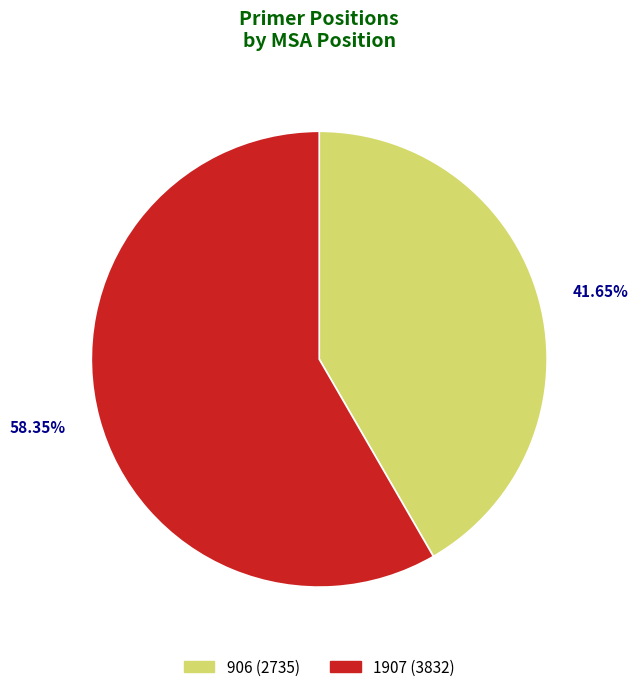

To the nearest percent, what is the difference between the largest and smallest slice percentages?

17%